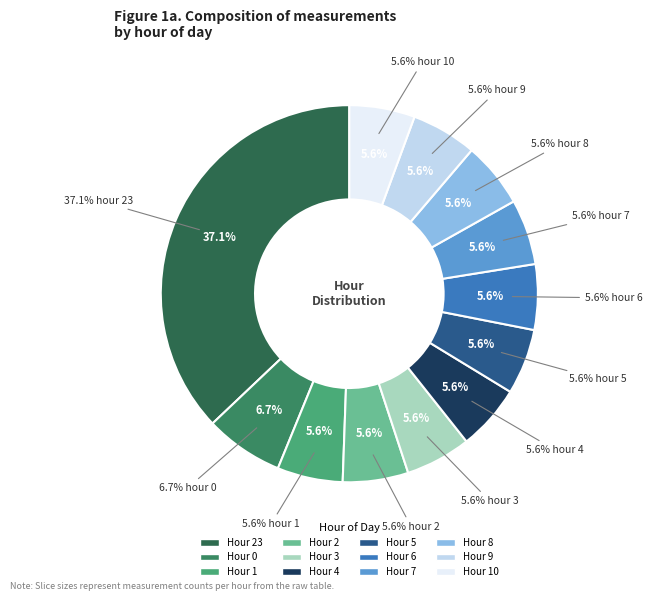

Which has a higher value, 8 or 7?

8